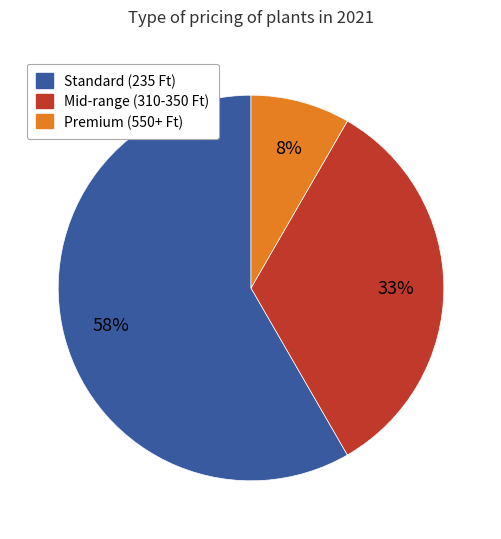

Does any single category account for the majority?

Yes